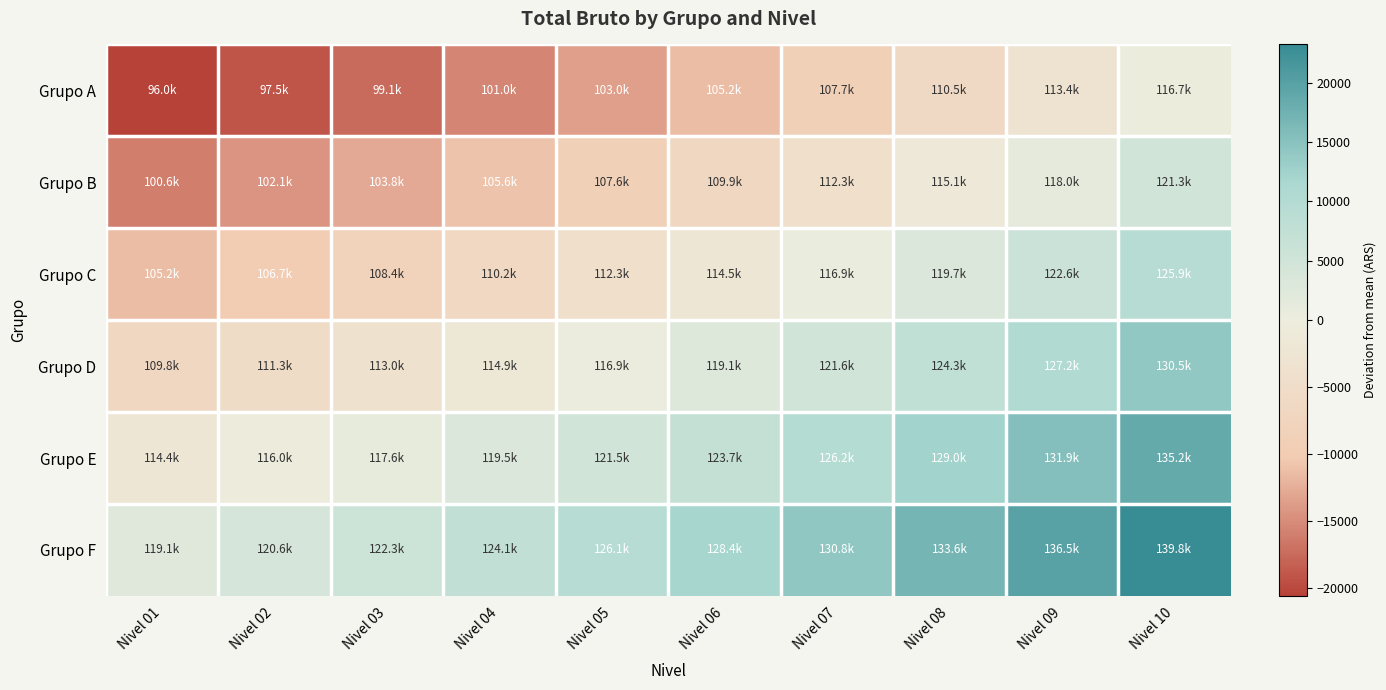

How many data points in Grupo B are less than -6694?

6